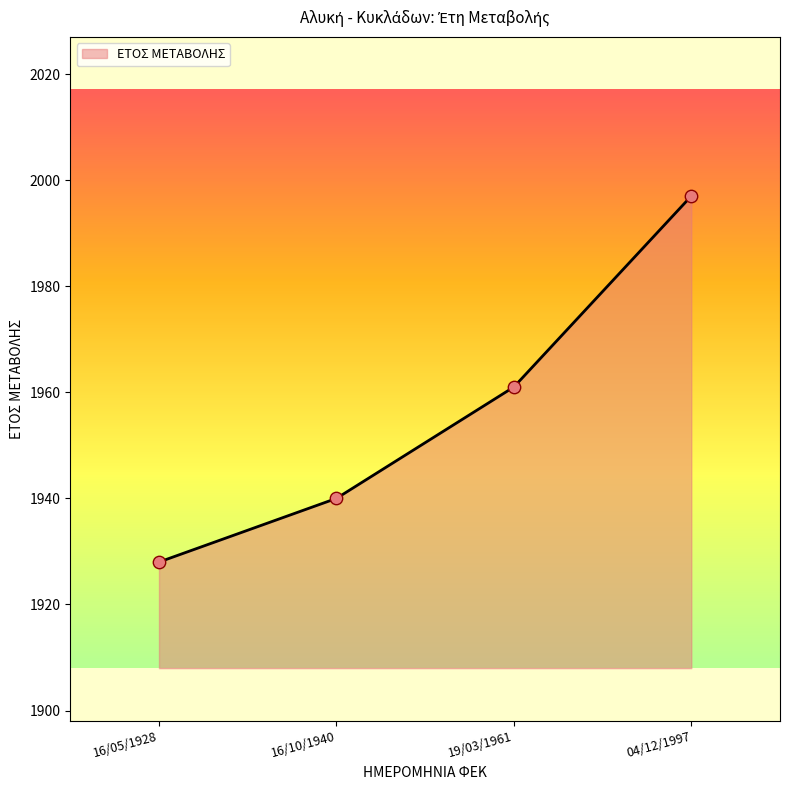

What is the ratio of the value at 16/10/1940 to the value at 04/12/1997?

1.0